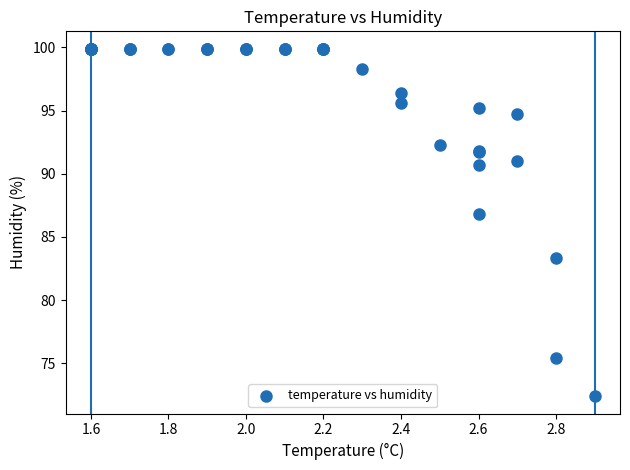

What Y value in the scatter plot is closest to 86?

86.8